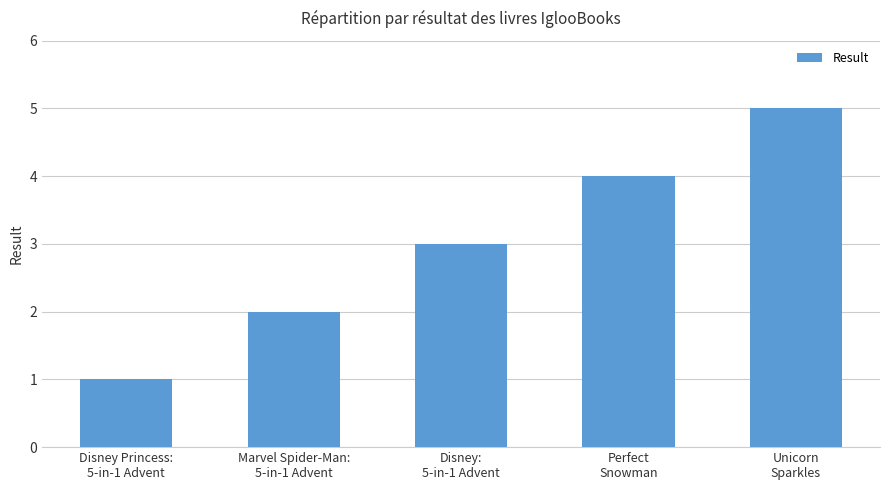

What is the difference between the maximum and minimum values?

4